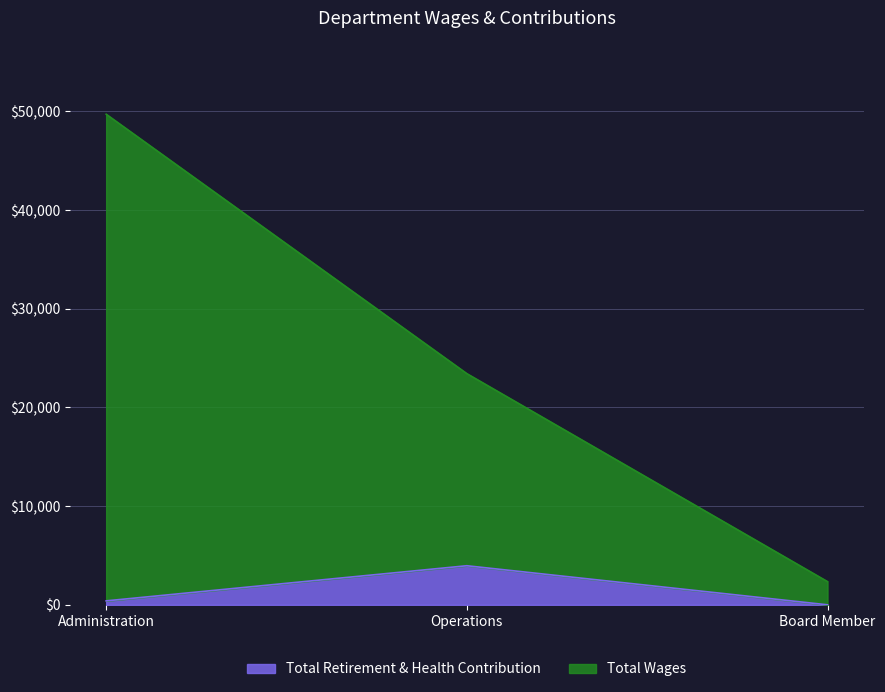

Where is Total Wages nearest to the value 26032?

Operations